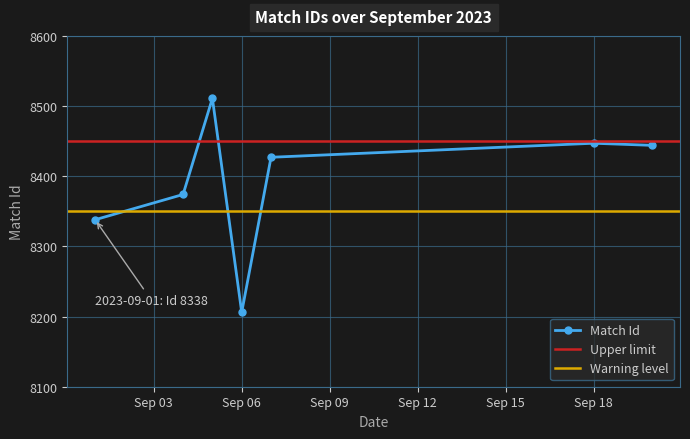

What is the maximum value shown in the chart?

8511